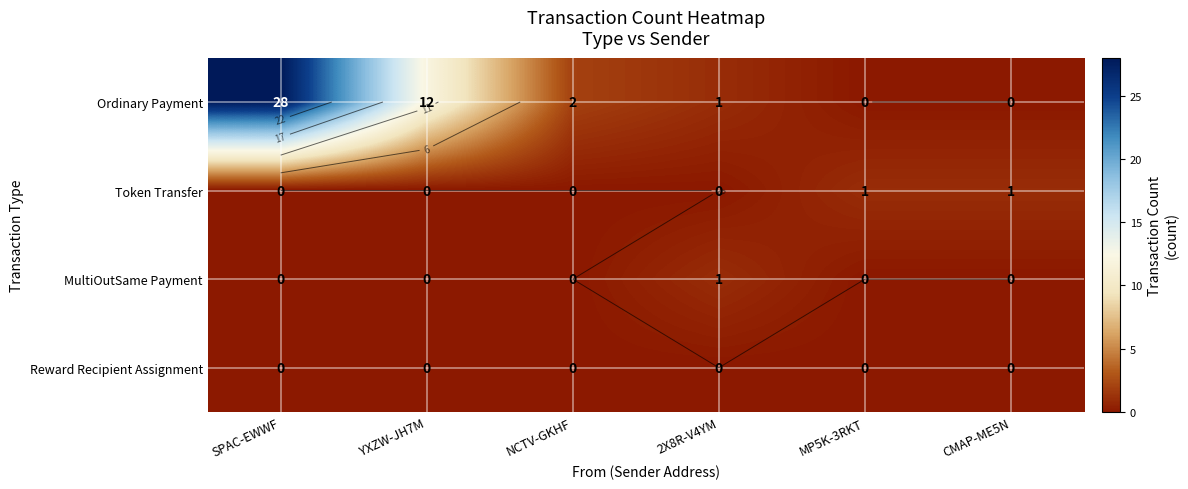

The MultiOutSame Payment series shows -1 at MP5K-3RKT. True or false?

False